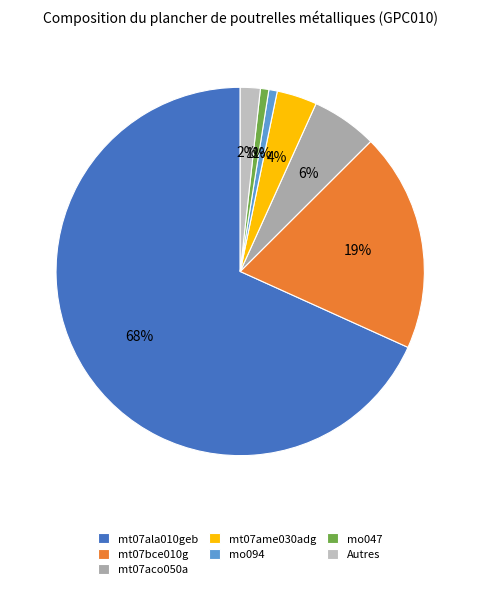

Count the number of slices in the pie.

7